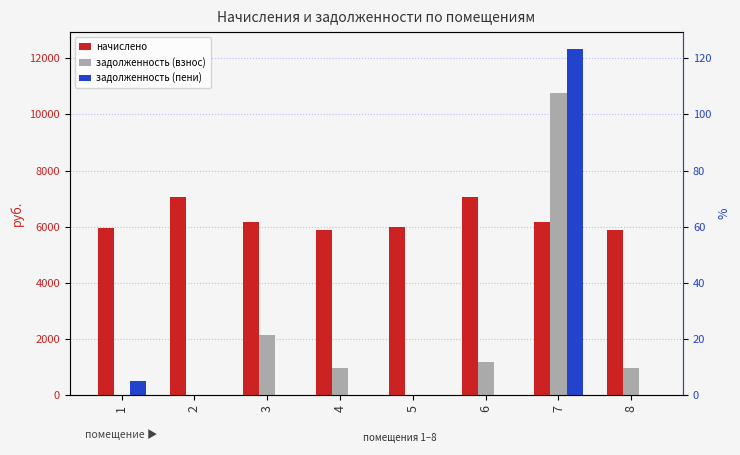

Which series has the widest spread of values?

задолженность (пени)